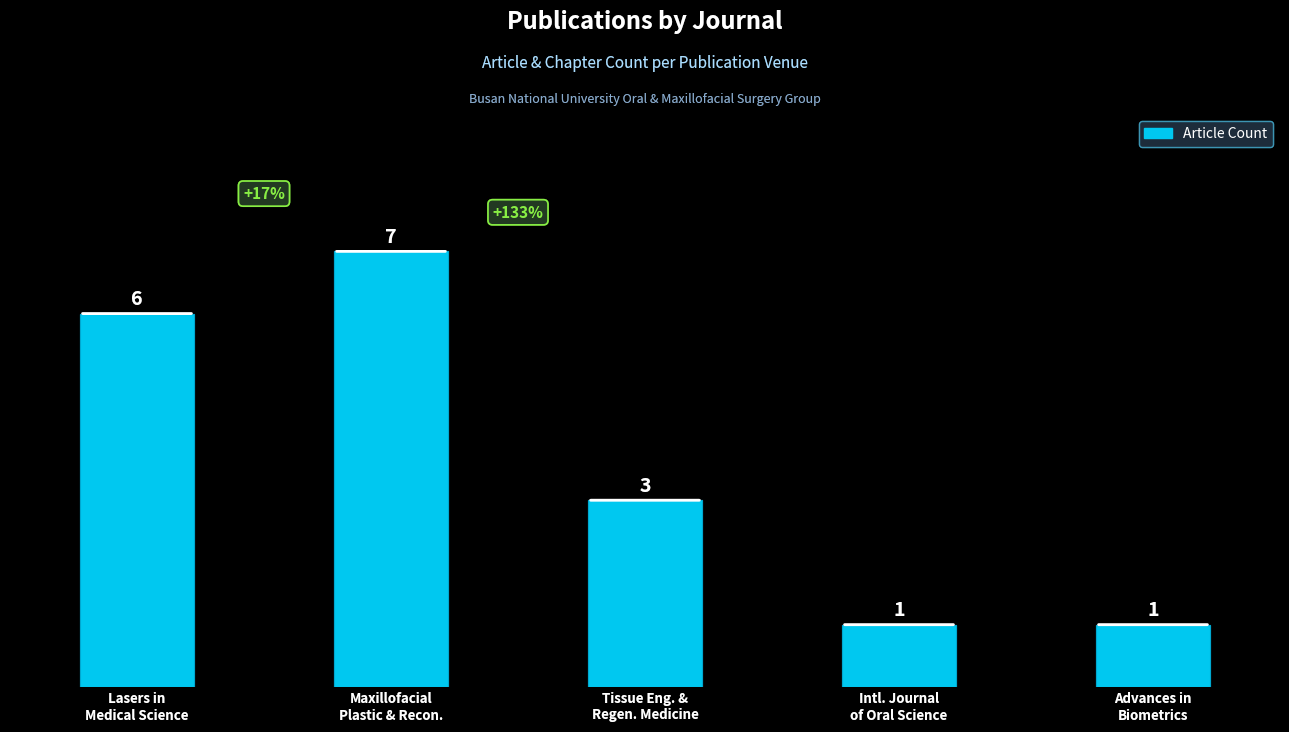

Reading left to right, what are all the values shown in this chart?

Lasers in
Medical Science=6	Maxillofacial
Plastic & Recon.=7	Tissue Eng. &
Regen. Medicine=3	Intl. Journal
of Oral Science=1	Advances in
Biometrics=1